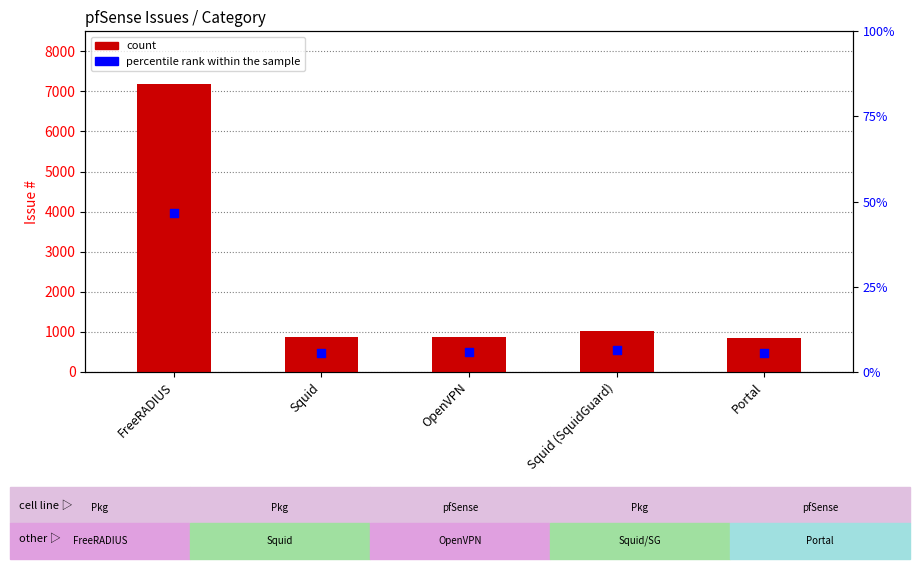

Which series has the largest Y range (max minus min)?

count